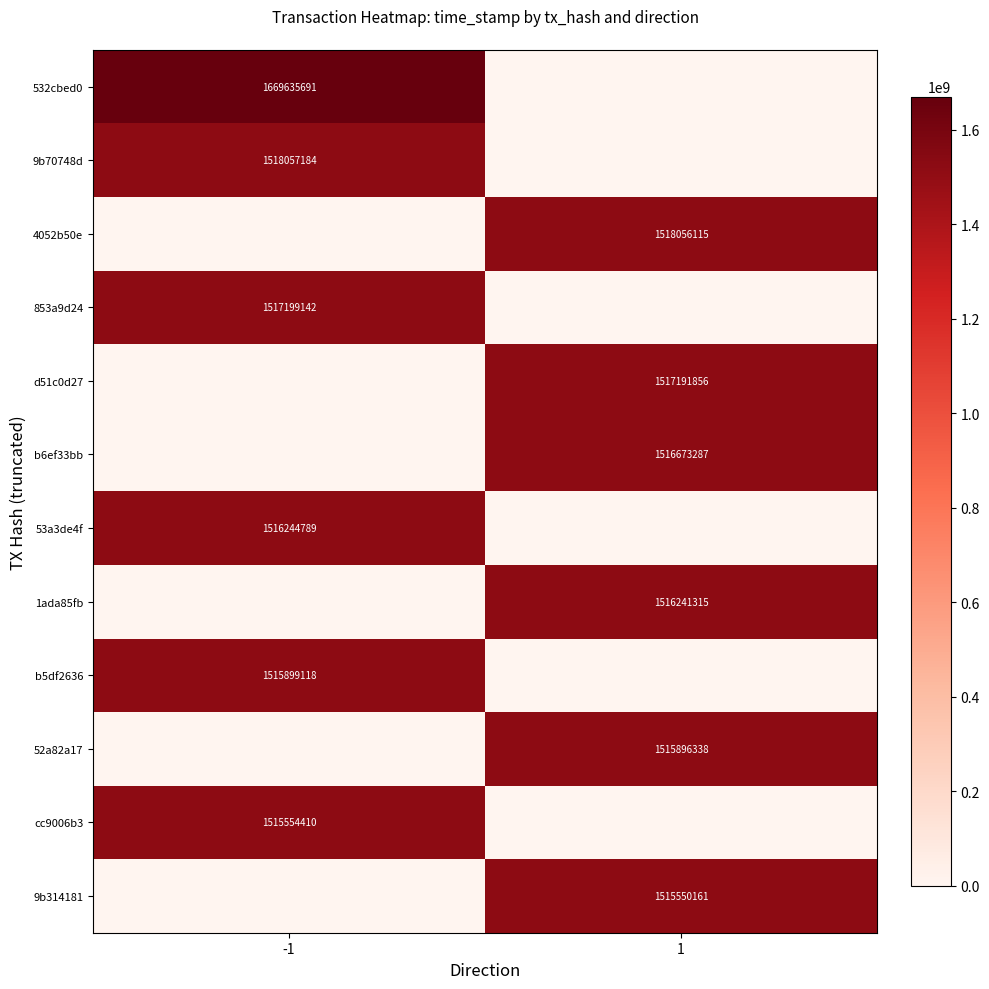

What is the average value of the 532cbed0 series?

834817846